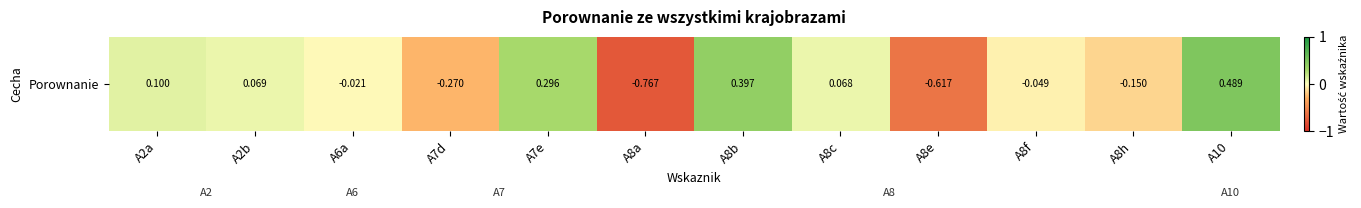

Reading right to left, transcribe all the data shown in this chart.

A10=0.5	A8h=-0.2	A8f=-0.0	A8e=-0.6	A8c=0.1	A8b=0.4	A8a=-0.8	A7e=0.3	A7d=-0.3	A6a=-0.0	A2b=0.1	A2a=0.1